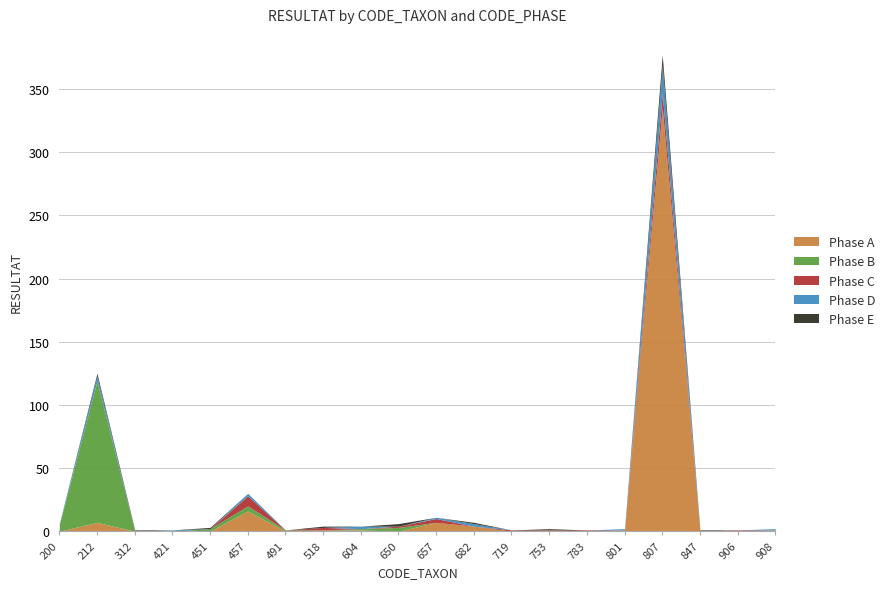

How many interior local peaks does the Phase C series have?

7